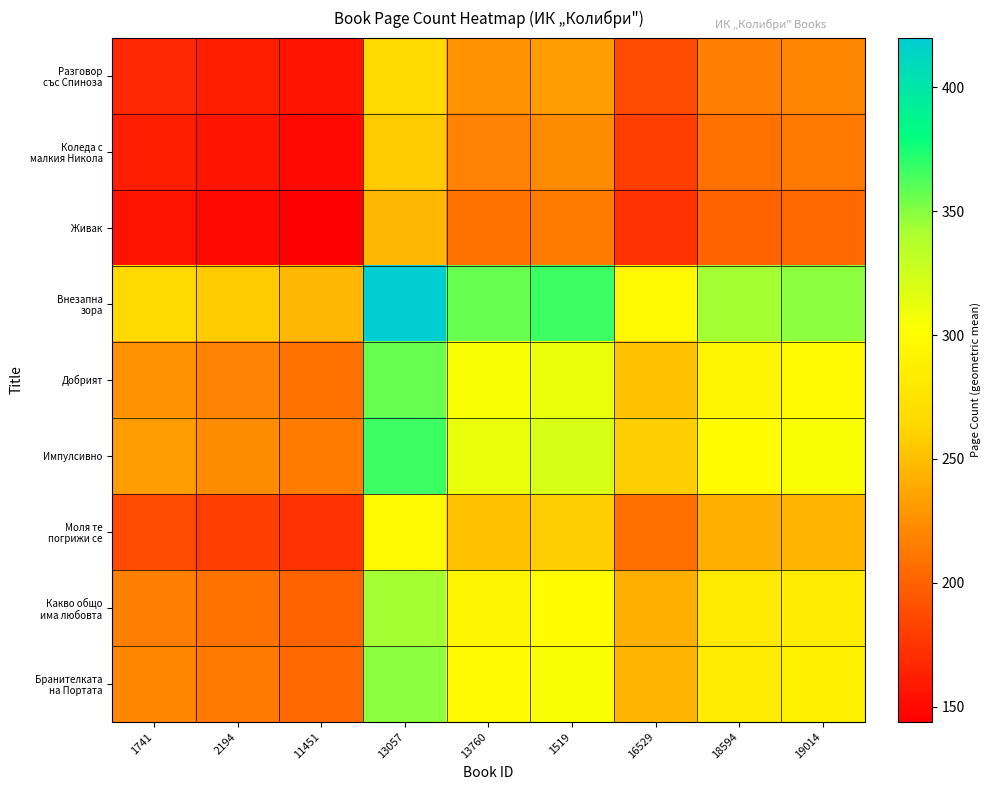

Rank the series by their maximum value, from lowest to highest.

Живак, Коледа с малкия Никола, Разговор със Спиноза, Моля те погрижи се, Какво общо има любовта, Бранителката на Портата, Добрият, Импулсивно, Внезапна зора